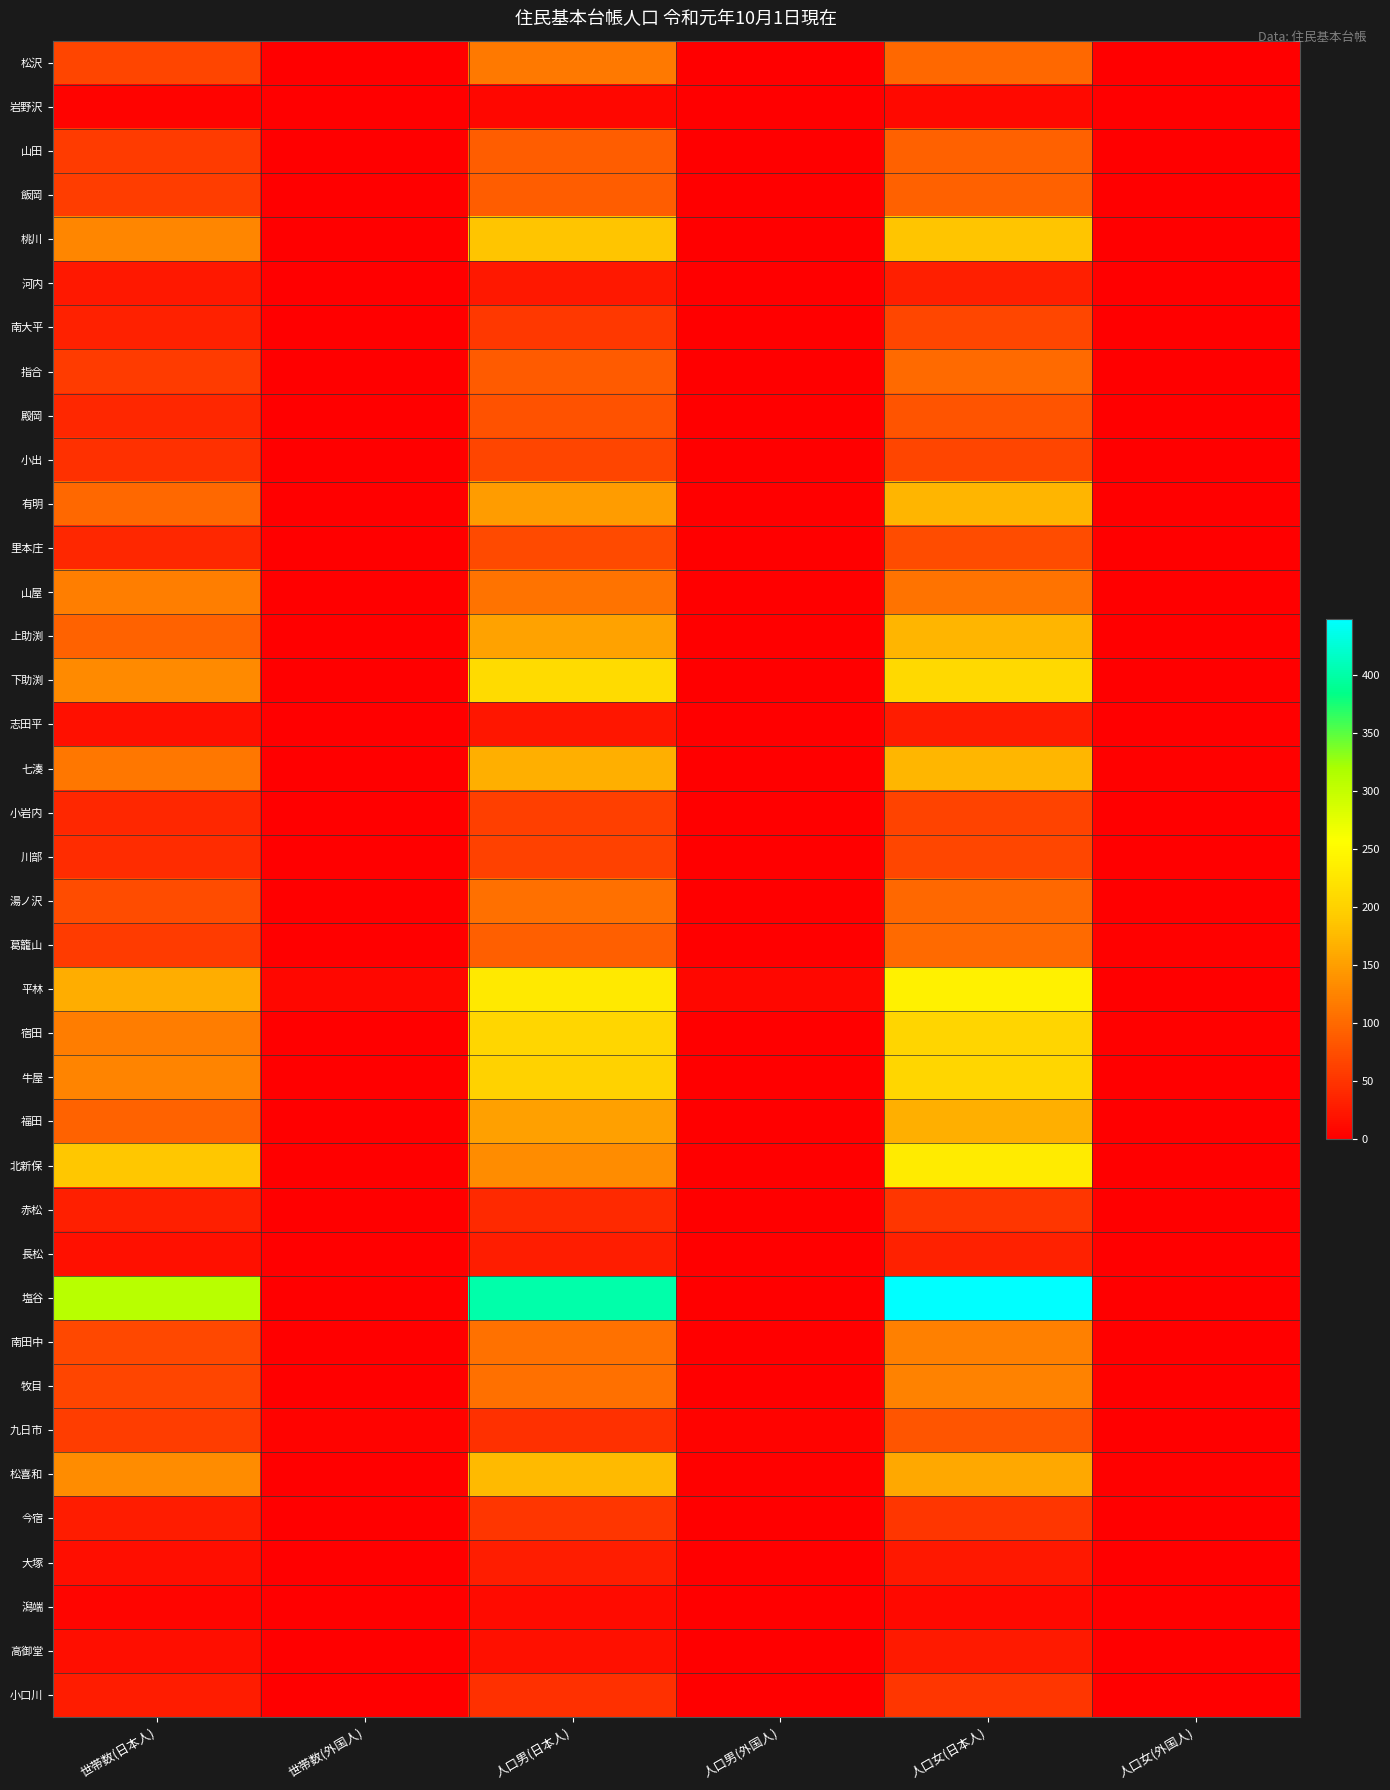

At how many categories does at least one series exceed 80?

3